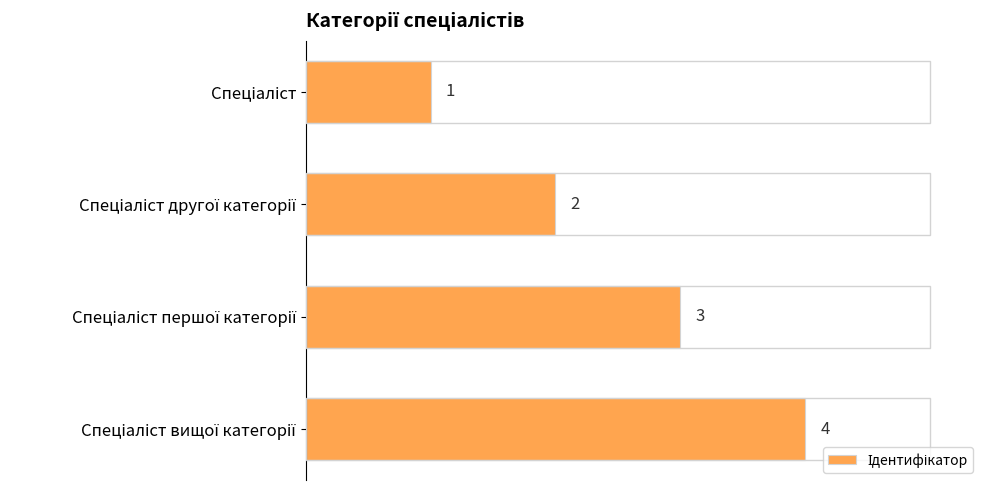

What is the difference between the maximum and minimum values?

3